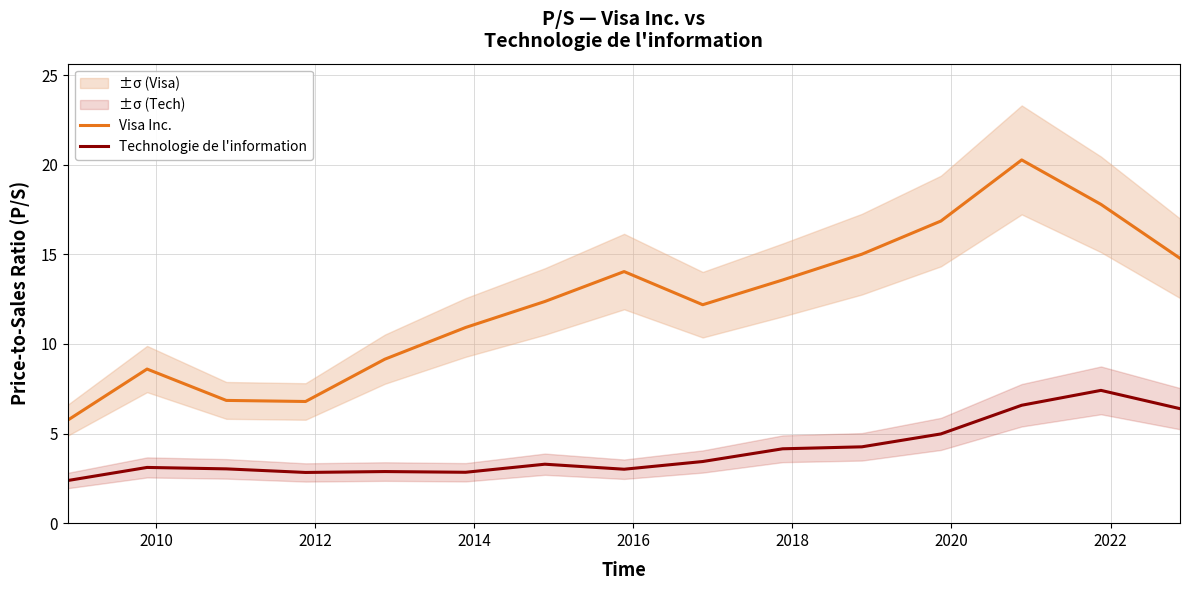

What are all the series names shown in the legend?

Visa Inc., Technologie de l'information